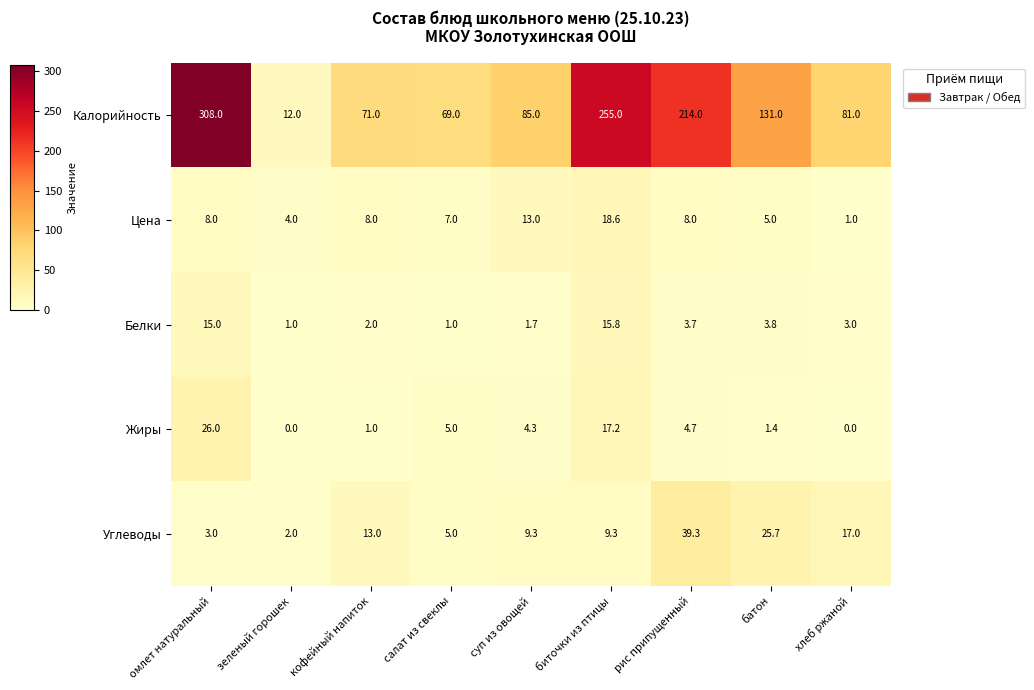

Count the number of categories in the chart.

9